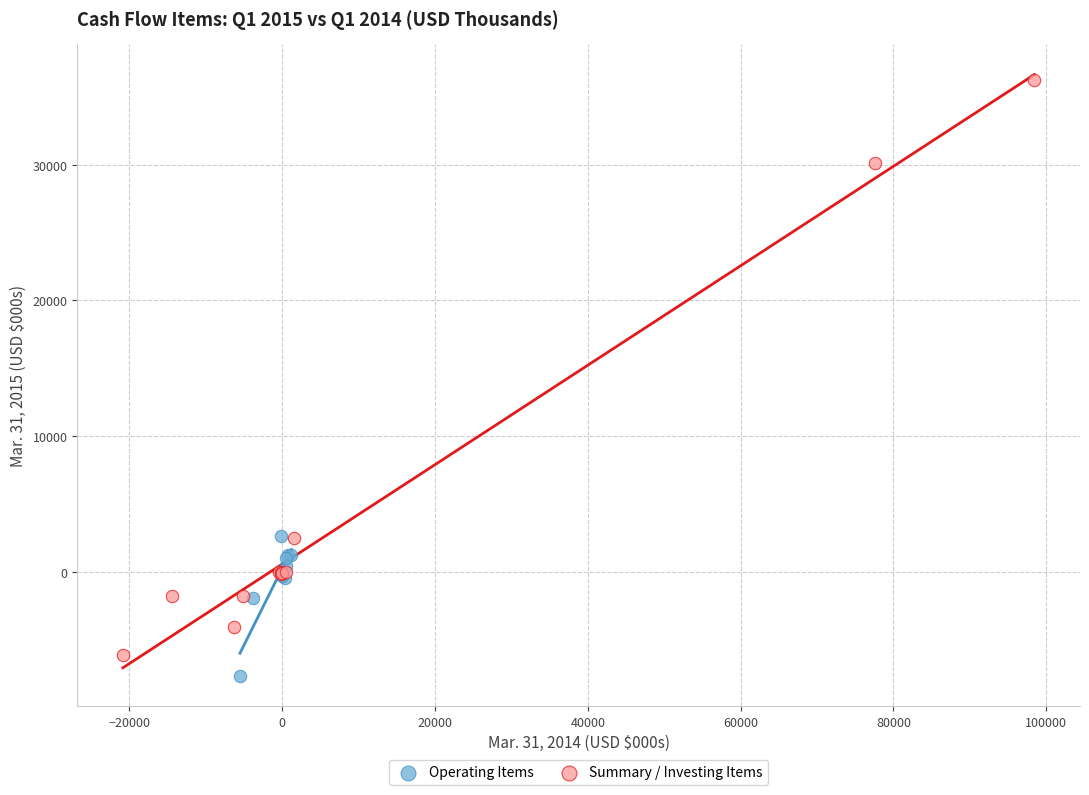

Which series has the largest Y range (max minus min)?

Summary / Investing Items